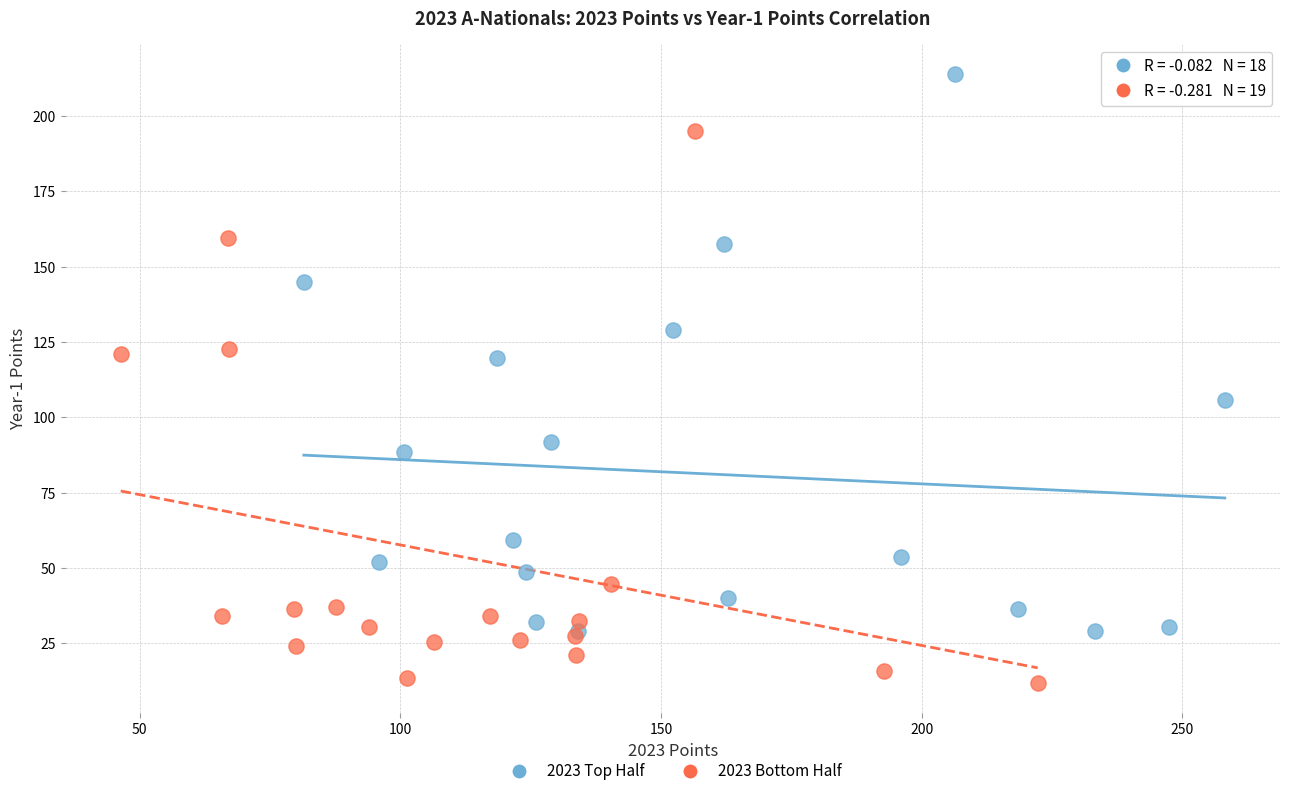

Which series contains the highest Y value?

2023 Top Half